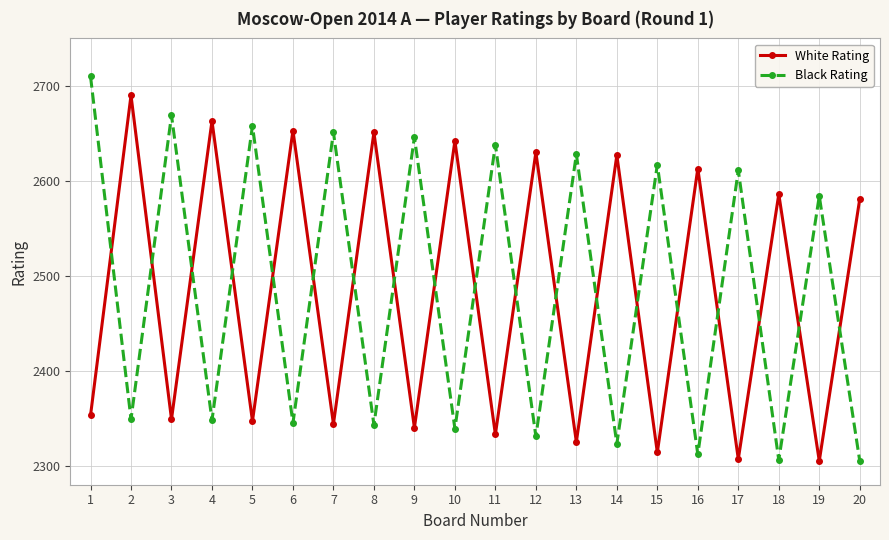

How many times do Black Rating and White Rating cross each other?

19